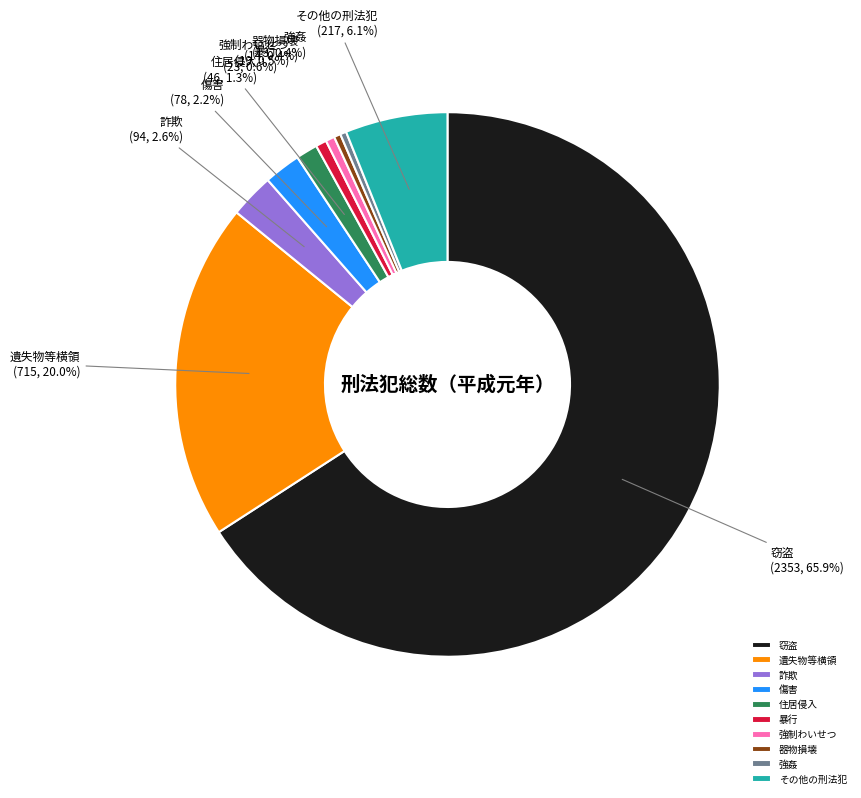

Is it true that 傷害 is 13% of the pie?

False